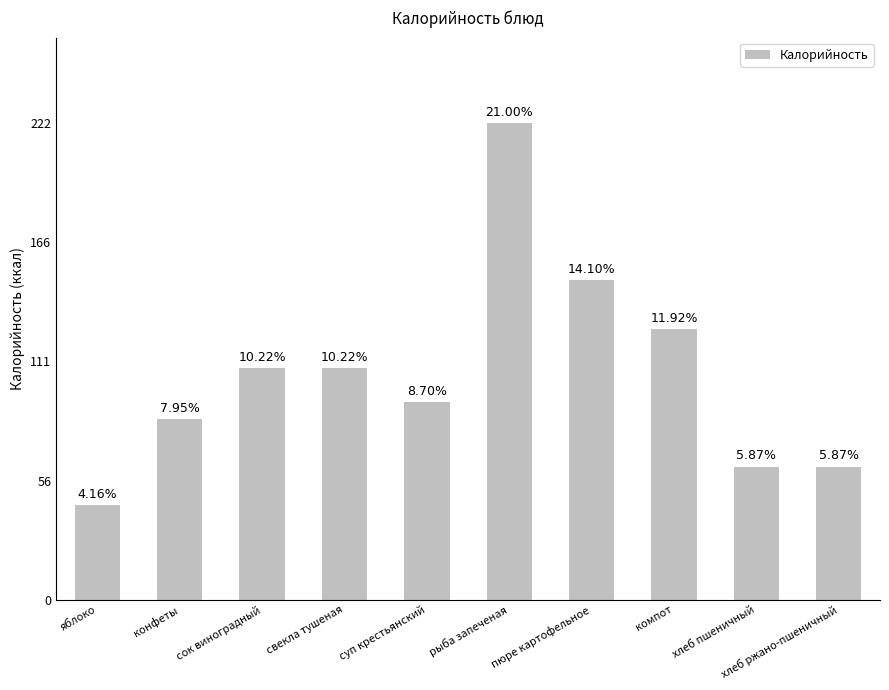

Which label corresponds to the smallest value in the chart?

яблоко